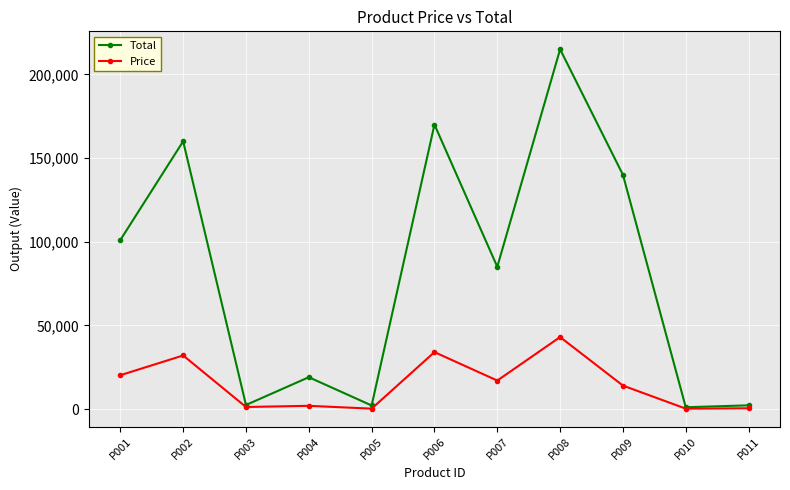

The value of Price at P009 is 22603. True or false?

False